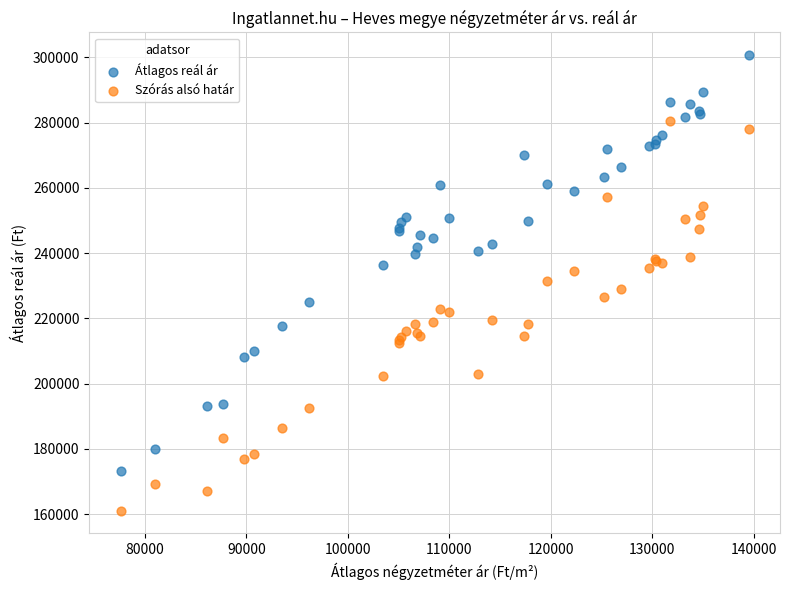

What are all the series names shown in the legend?

Átlagos reál ár, Szórás alsó határ